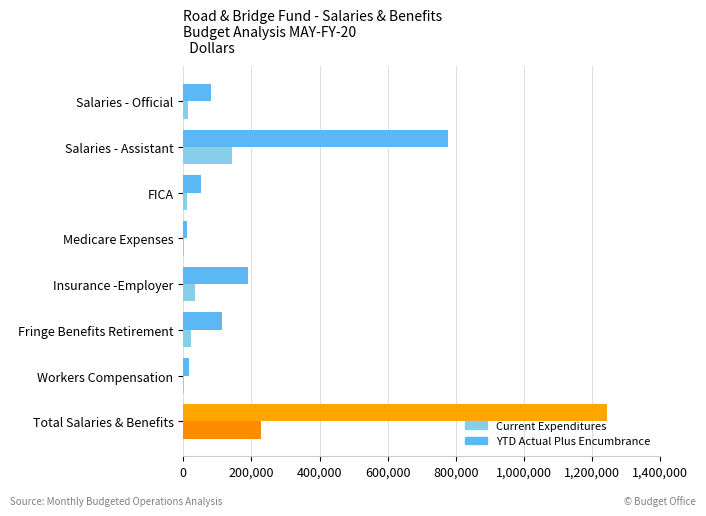

The YTD Actual Plus Encumbrance series shows 429270.5 at Salaries - Assistant. True or false?

False